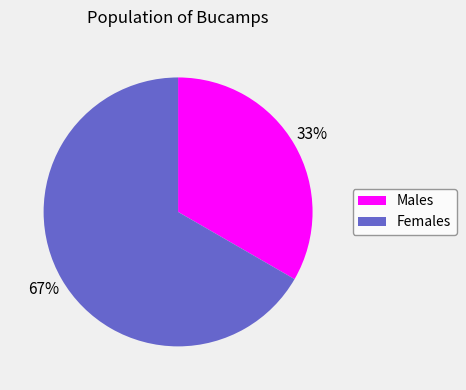

The Females slice represents 67% of the pie. True or false?

True